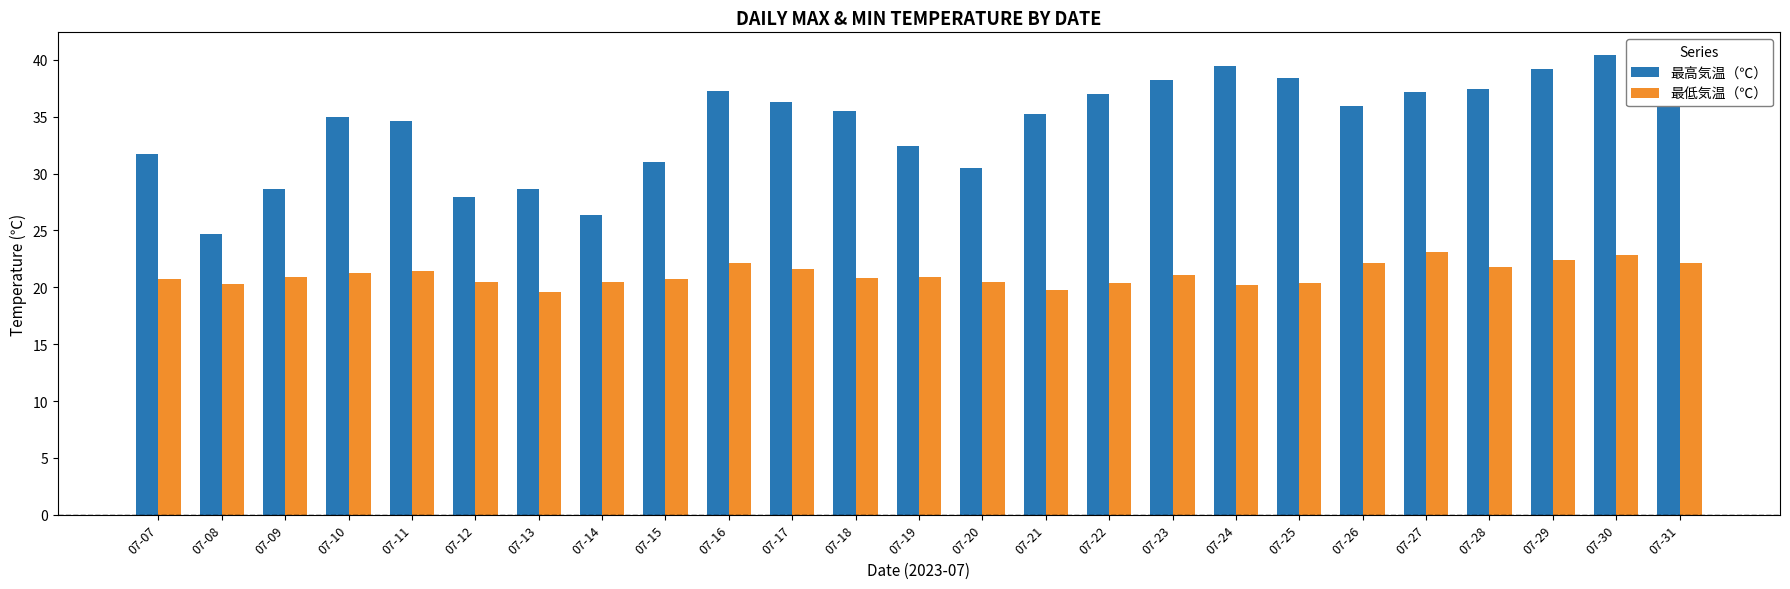

The value of 最低気温（℃） at 07-28 is 21.8. True or false?

True